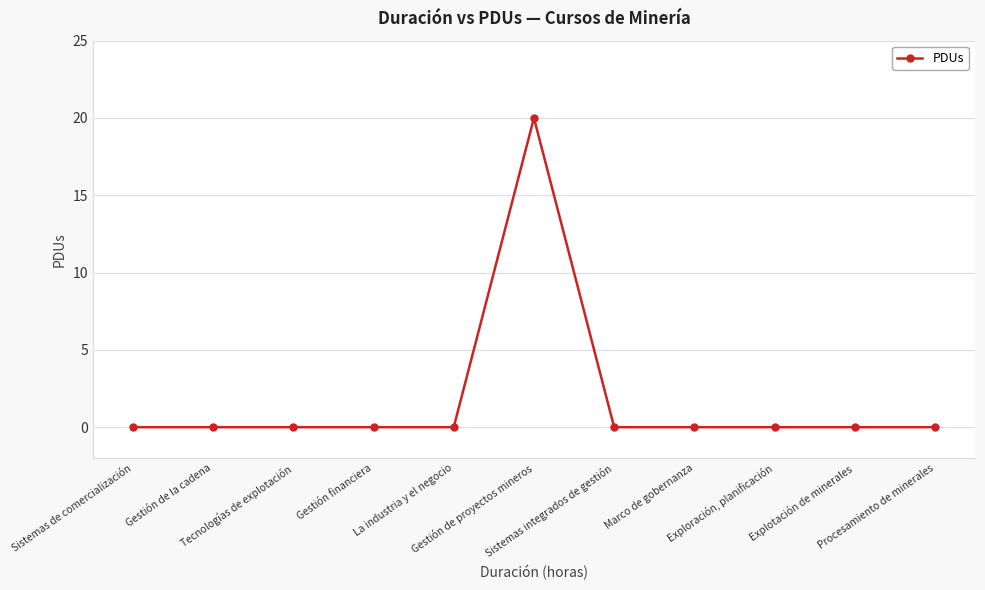

Is this an area chart (filled region under the line)?

No